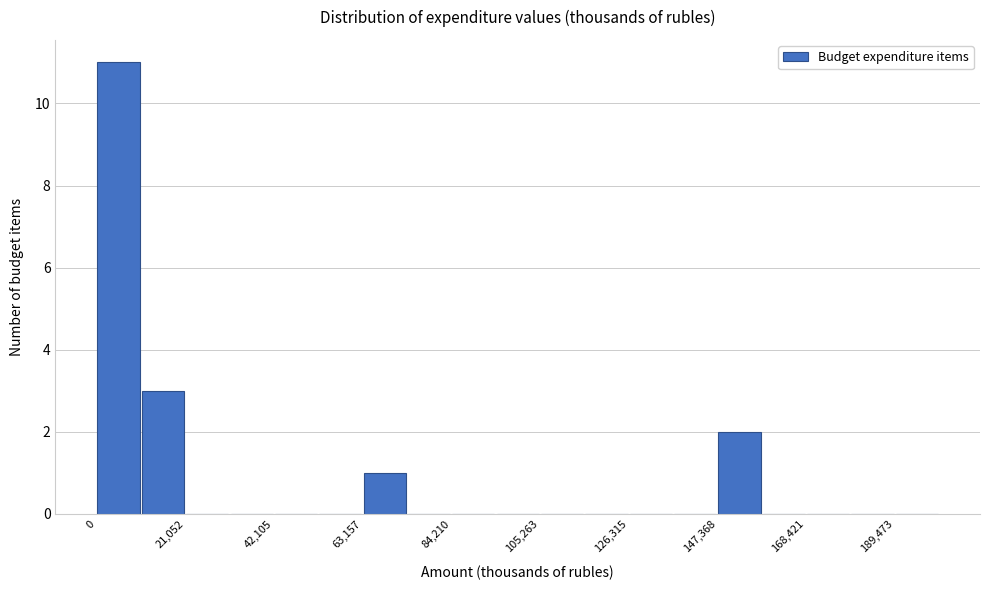

Around what value on the x-axis is the tallest bar? Give the approximate position of its centre, as read against the axis.

5000